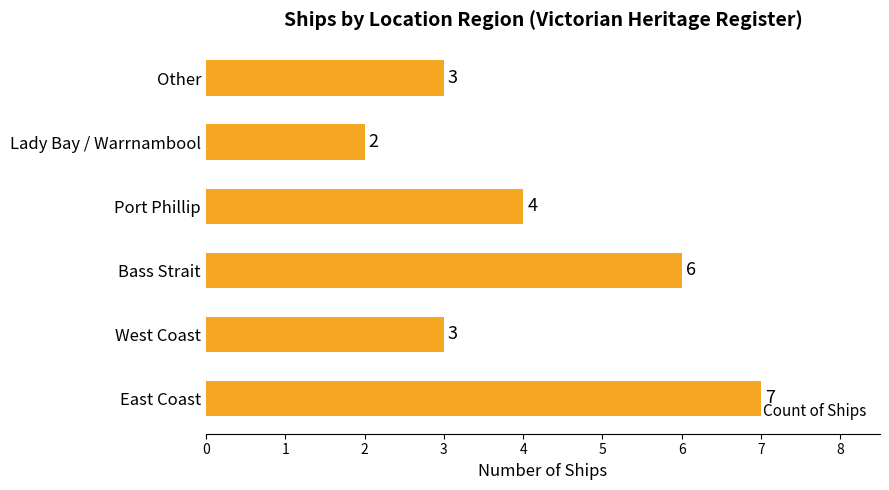

What is the change in value from West Coast to Port Phillip?

+1